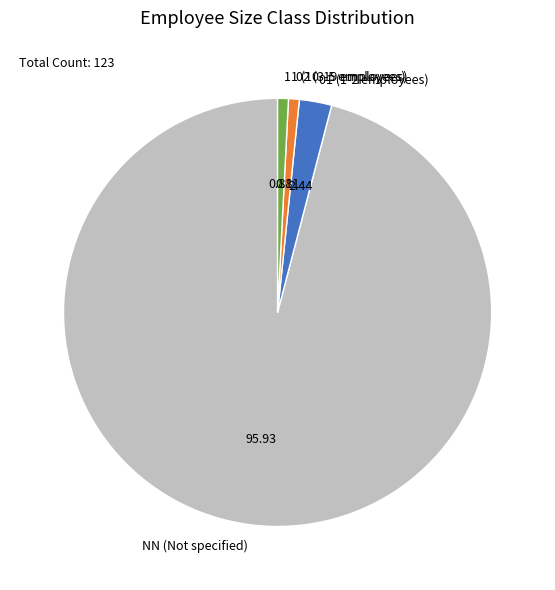

What is the ratio of the value at 02 (3-5 employees) to the value at 01 (1-2 employees)?

0.3